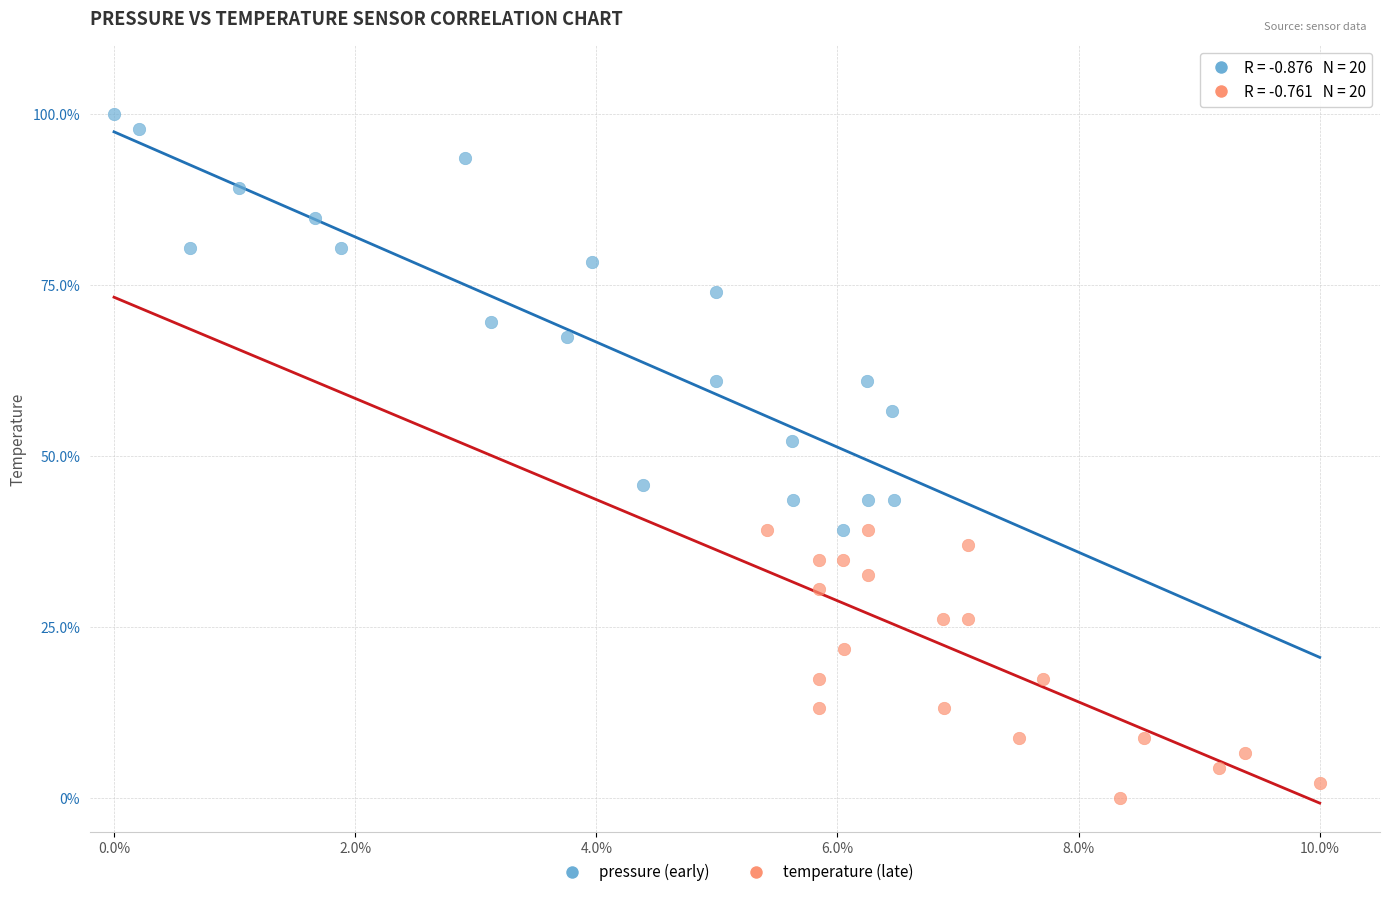

Which series has the widest spread of Y values?

pressure (early)